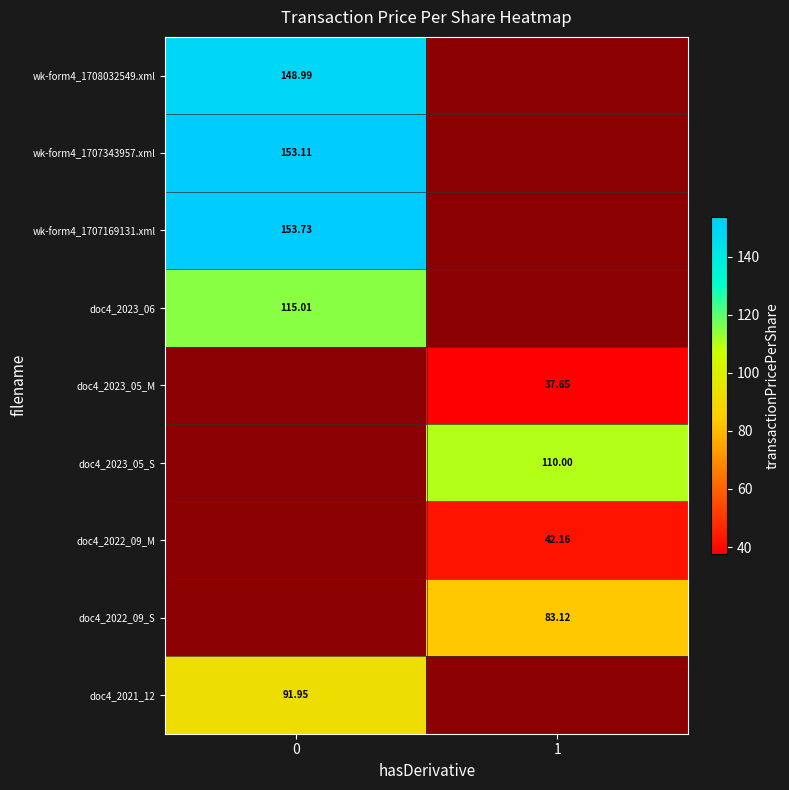

How many data points does each series have?

2